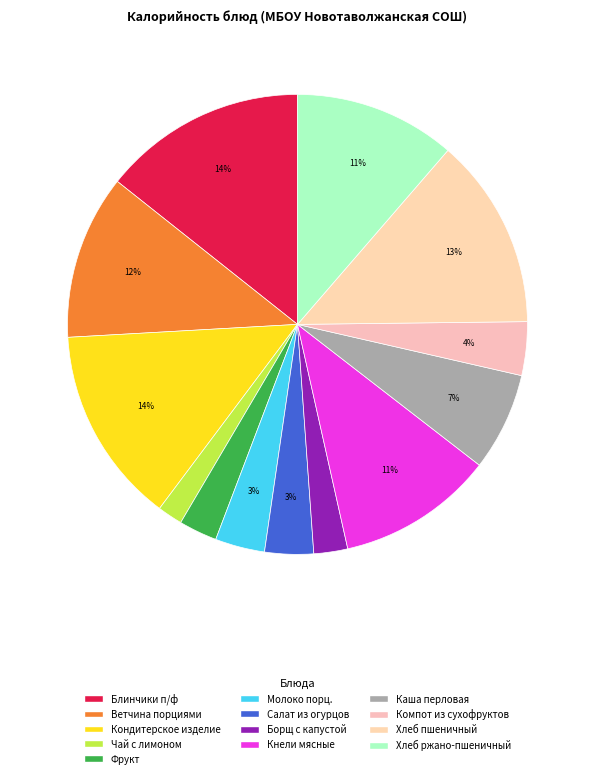

How many segments does this pie chart have?

13